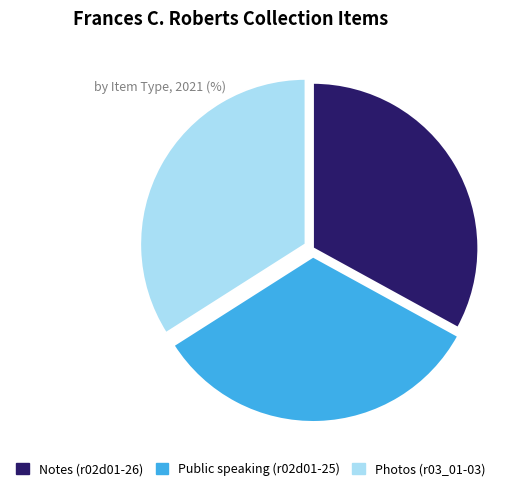

Is it true that Public speaking (r02d01-25) is 48% of the pie?

False